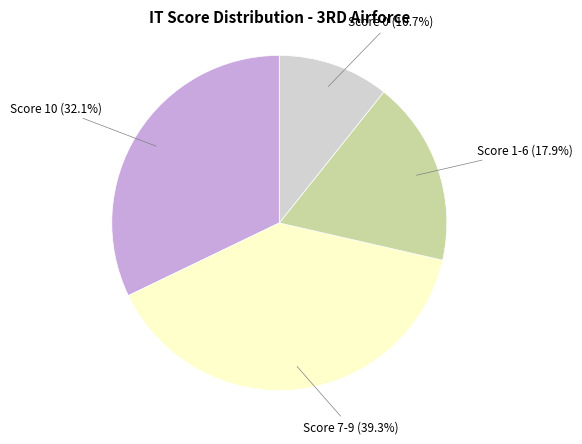

Count the number of slices in the pie.

4